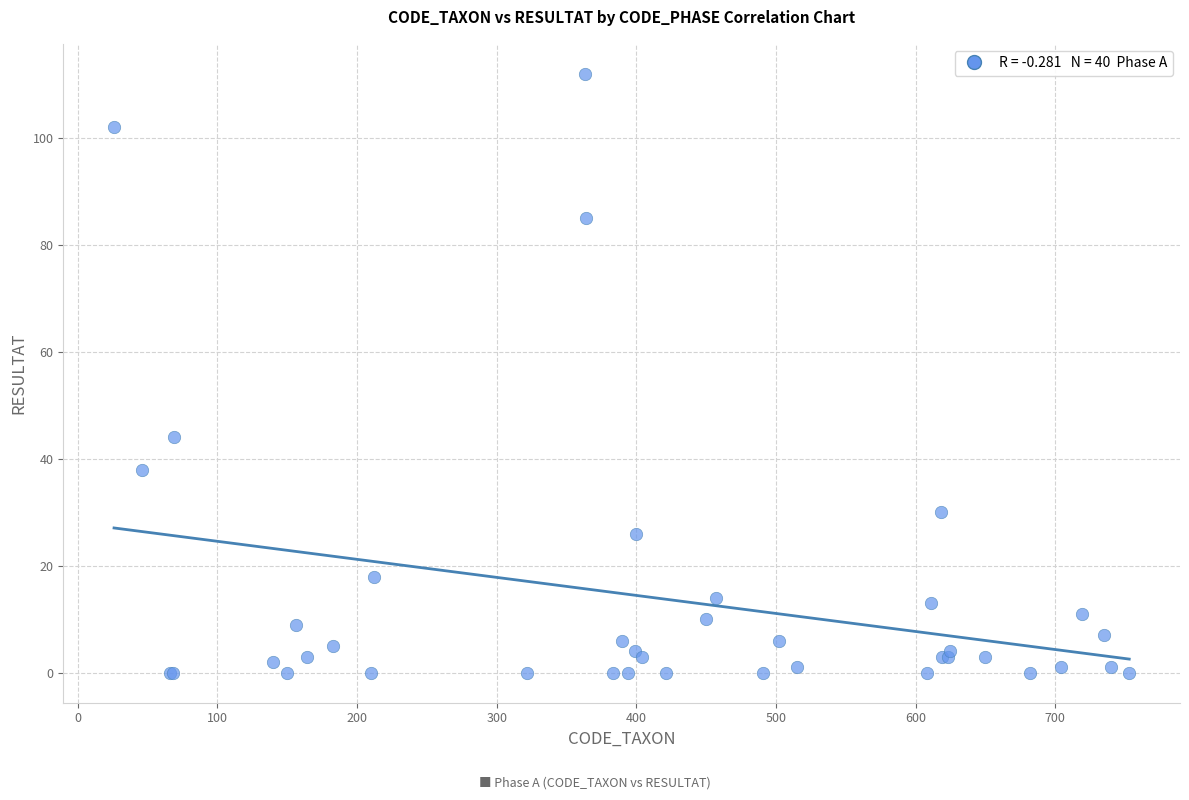

What Y value in the scatter plot is closest to 56?

44